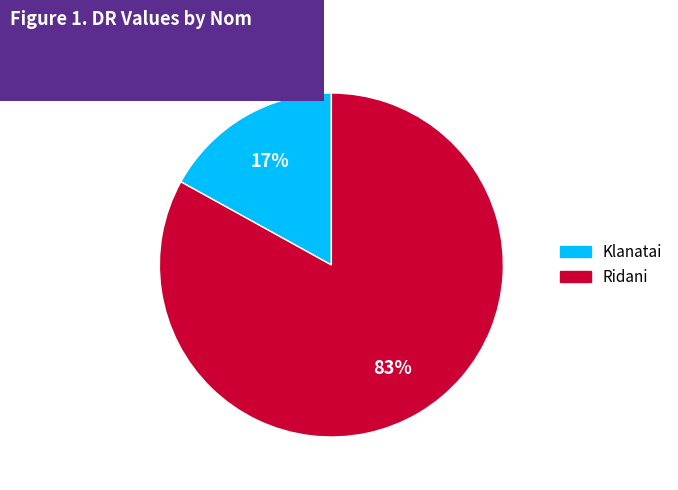

True or false: Ridani accounts for 83% of the total.

True